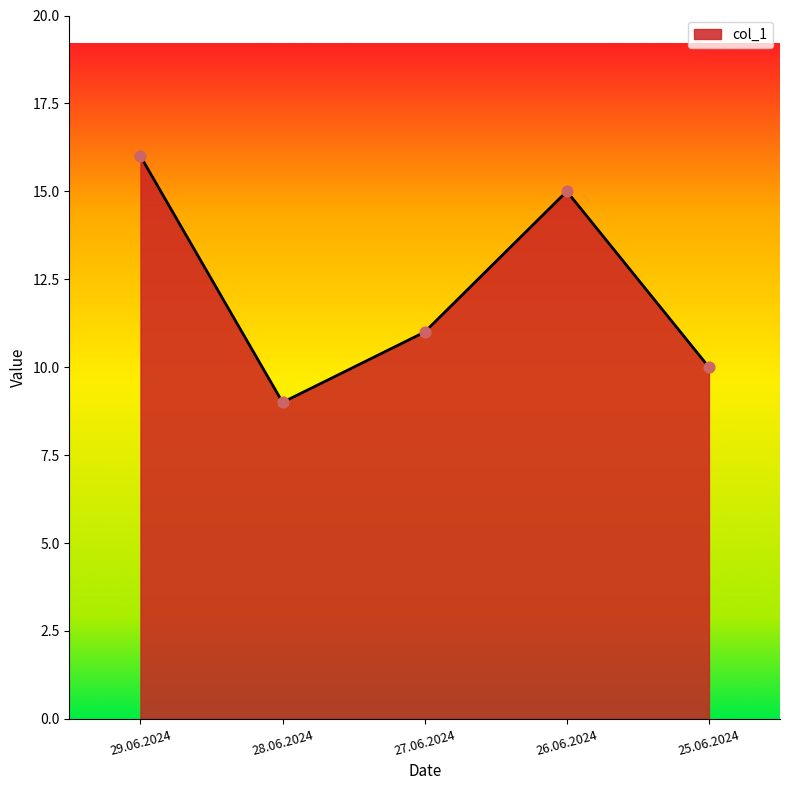

What is the ratio of the value at 26.06.2024 to the value at 27.06.2024?

1.4